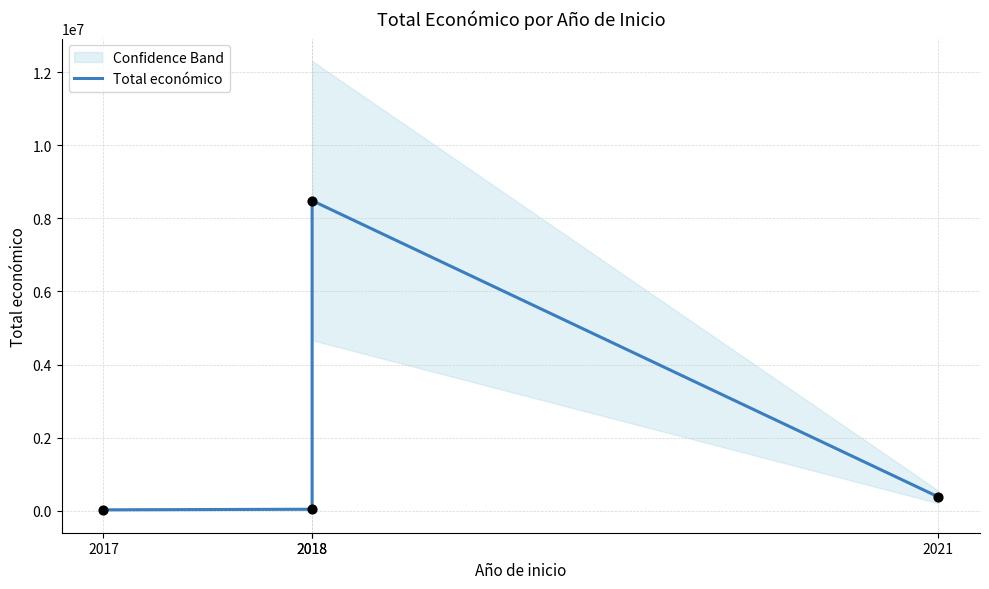

Which has a higher value, 2018 or 2021?

2018